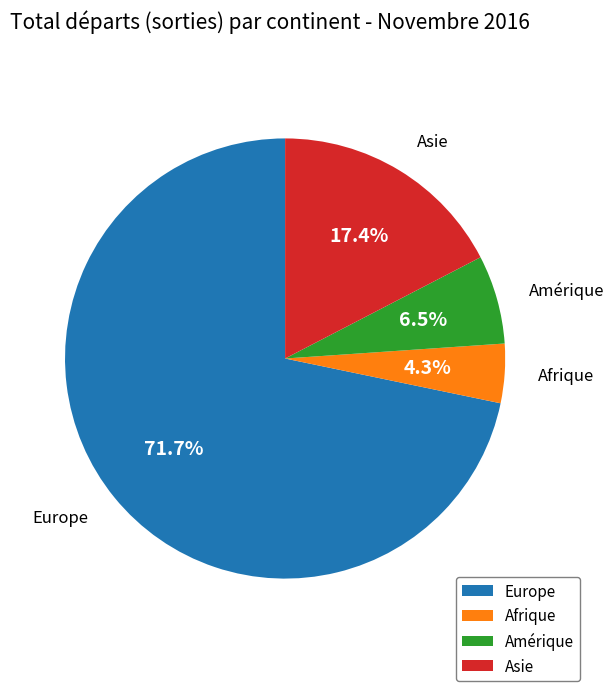

Which slice is the smallest?

Afrique